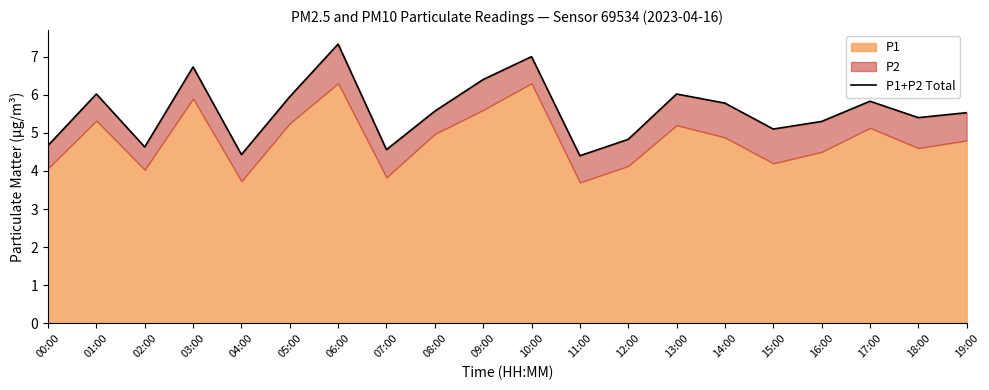

Reading left to right, list all the values displayed in this chart.

00:00=4.7	01:00=6.0	02:00=4.6	03:00=6.7	04:00=4.4	05:00=6.0	06:00=7.3	07:00=4.6	08:00=5.6	09:00=6.4	10:00=7.0	11:00=4.4	12:00=4.8	13:00=6.0	14:00=5.8	15:00=5.1	16:00=5.3	17:00=5.8	18:00=5.4	19:00=5.5